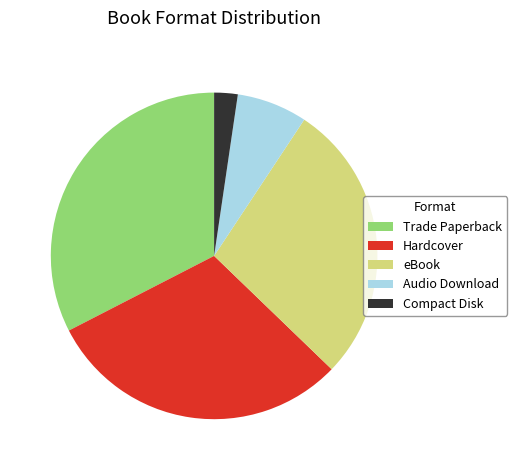

Is it true that eBook is 13% of the pie?

False